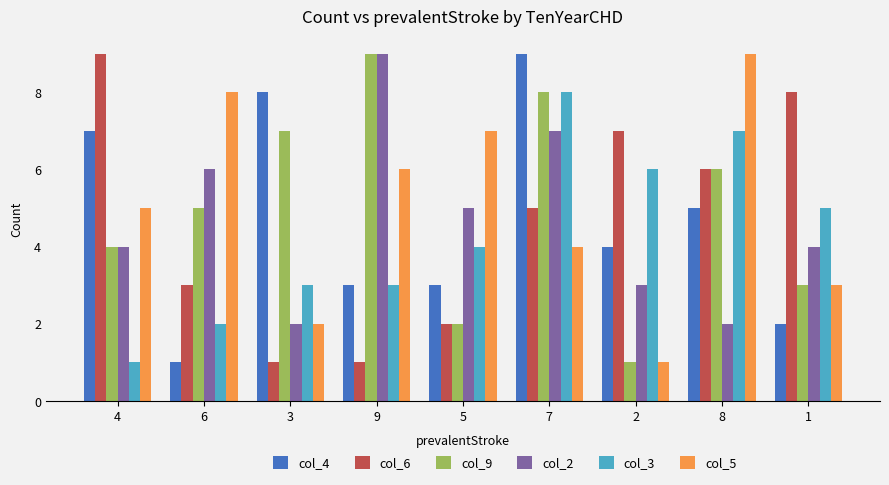

Reading left to right, what are all the values shown in this chart?

col_4: 4=7	6=1	3=8	9=3	5=3	7=9	2=4	8=5	1=2
col_6: 4=9	6=3	3=1	9=1	5=2	7=5	2=7	8=6	1=8
col_9: 4=4	6=5	3=7	9=9	5=2	7=8	2=1	8=6	1=3
col_2: 4=4	6=6	3=2	9=9	5=5	7=7	2=3	8=2	1=4
col_3: 4=1	6=2	3=3	9=3	5=4	7=8	2=6	8=7	1=5
col_5: 4=5	6=8	3=2	9=6	5=7	7=4	2=1	8=9	1=3